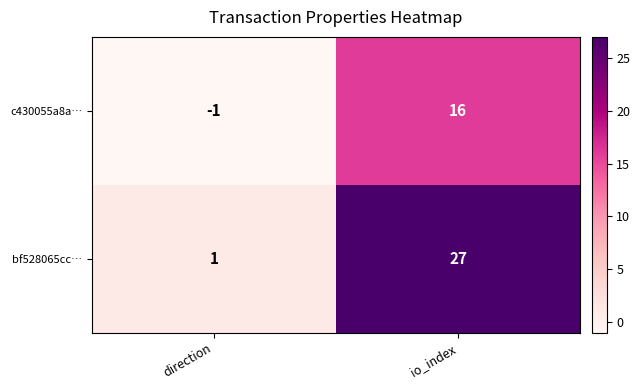

Which series has the largest total across all categories?

bf528065cc…